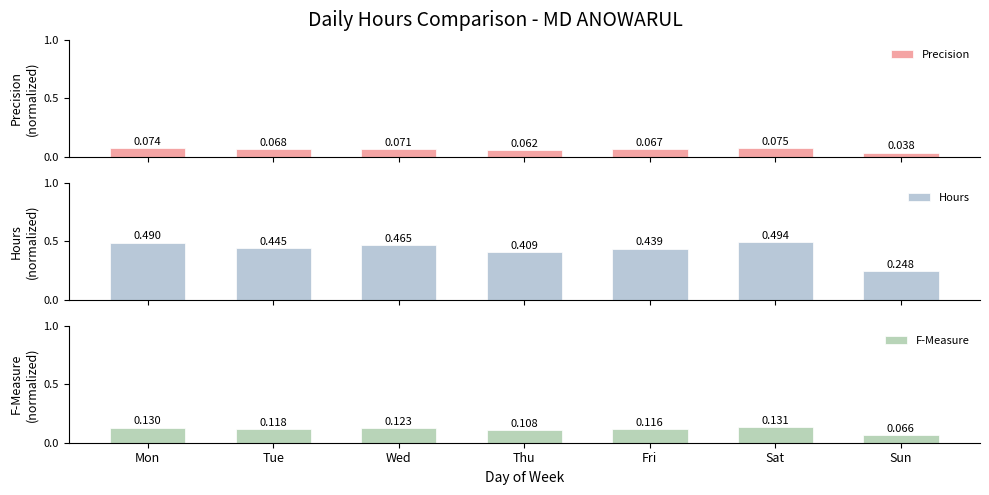

Which series has the largest total across all categories?

Hours